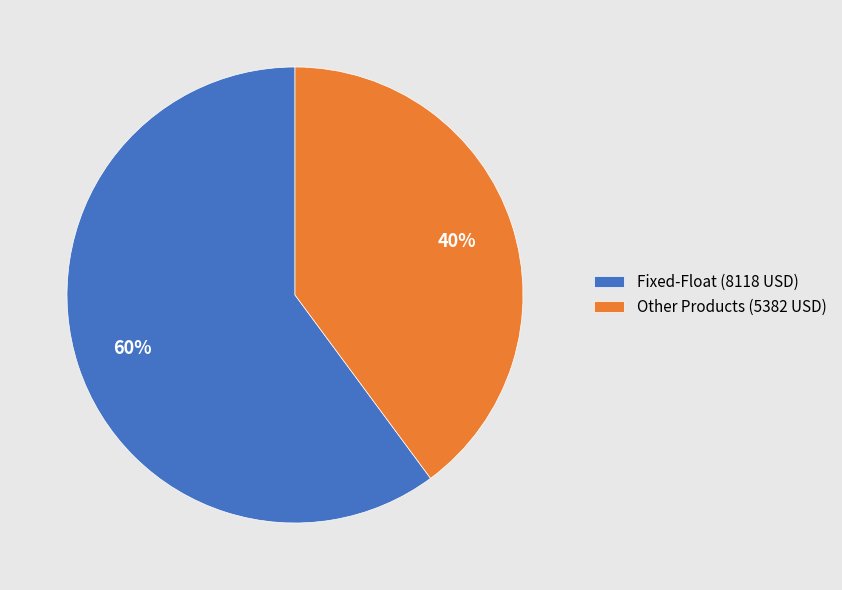

To the nearest percent, what is the difference between the Fixed-Float (8118 USD) and Other Products (5382 USD) slice percentages?

20%